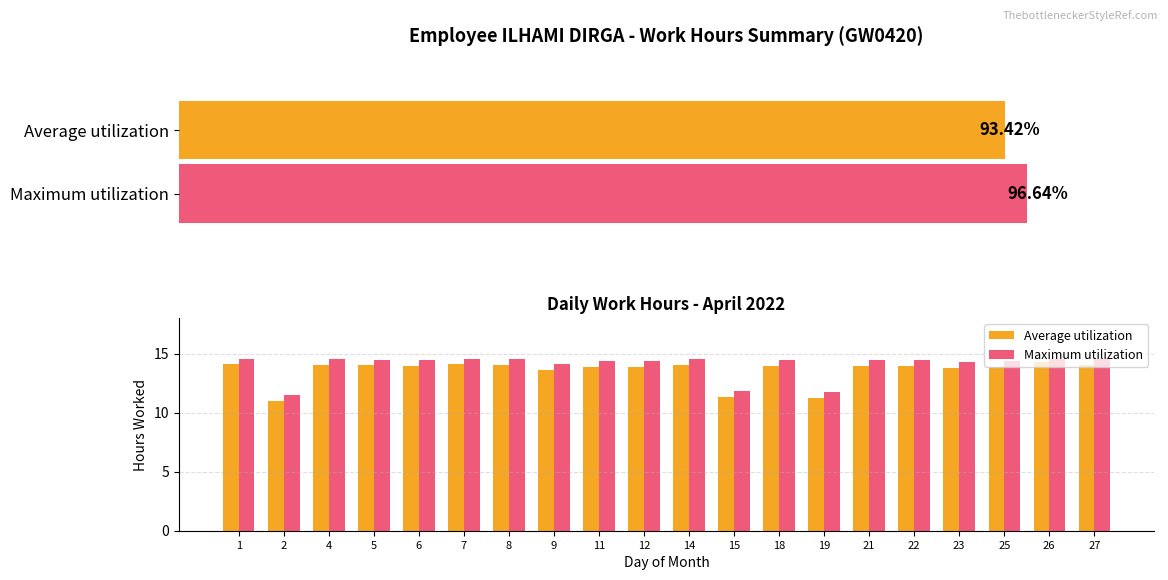

Count the number of data series in this chart.

2